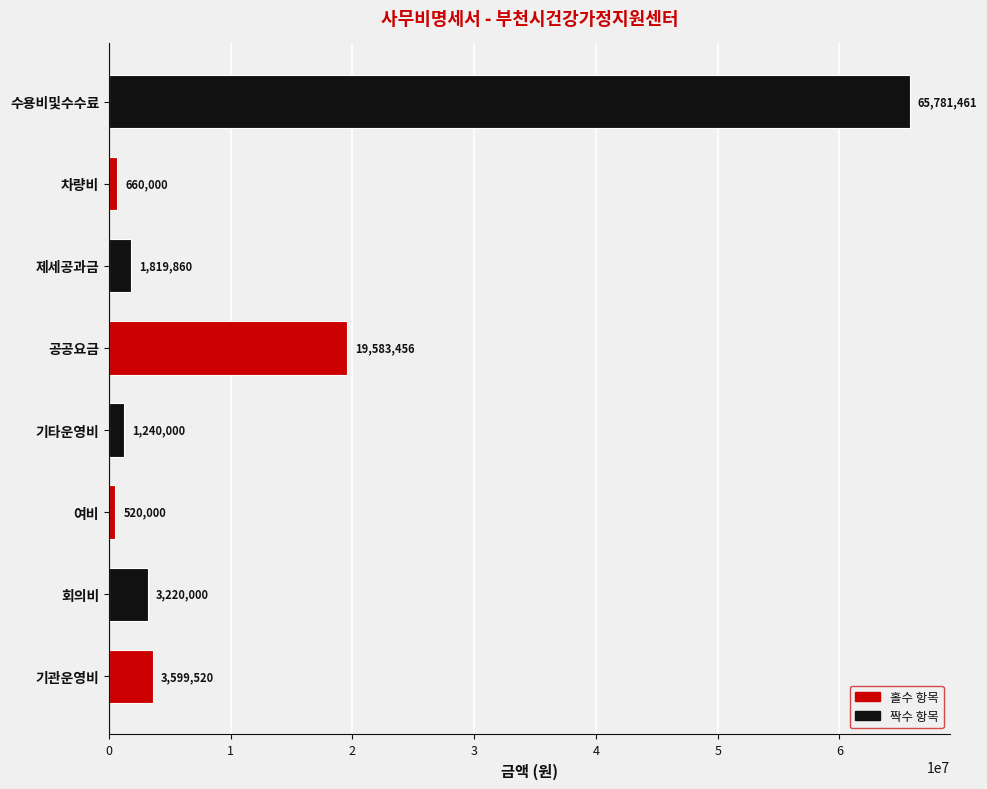

True or false: the data shows 1819860 at 제세공과금.

True